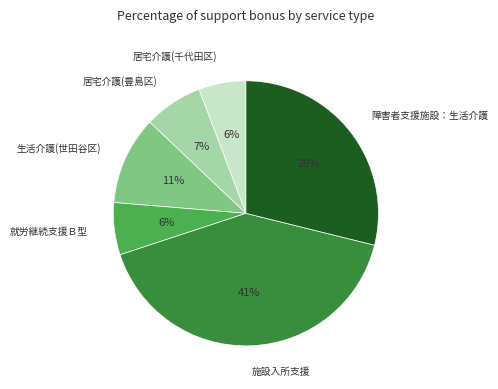

Which category has the biggest portion of the pie?

施設入所支援